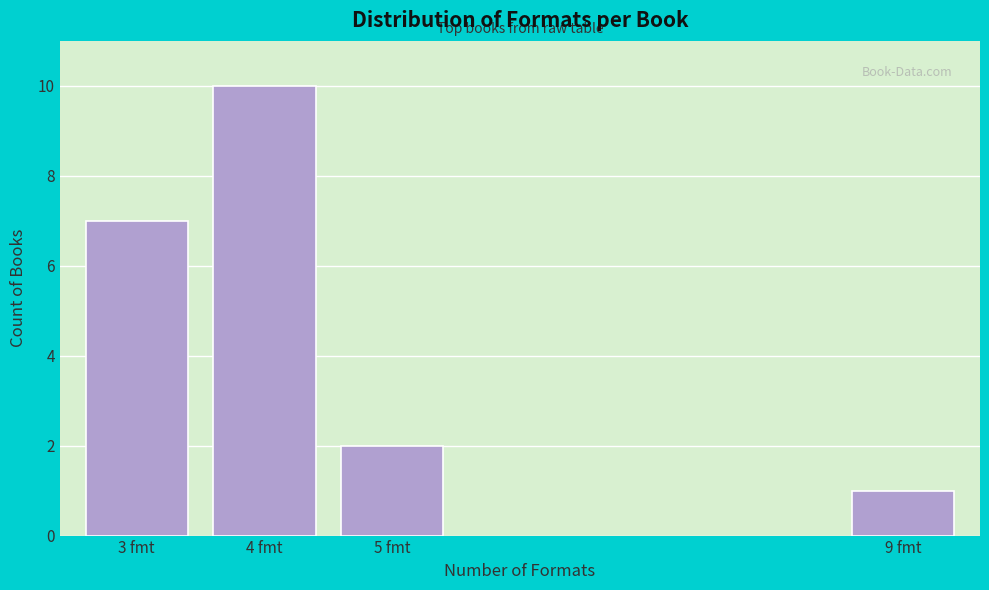

Reading left to right, list all the values displayed in this chart.

7	10	2	1